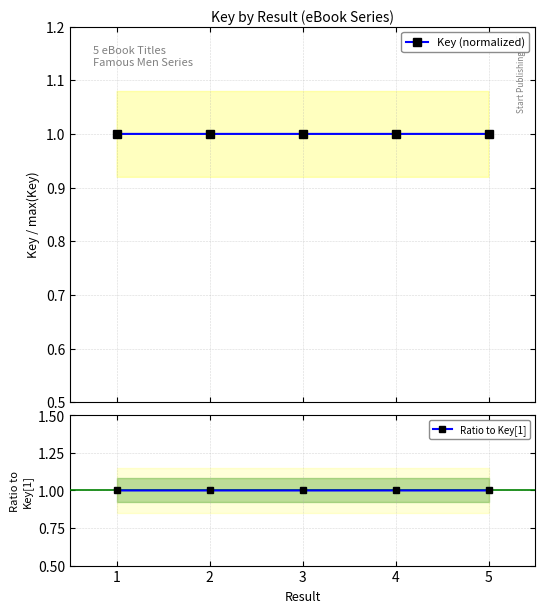

What is the value of the Ratio to Key[1] point at the 3rd from the left?

1.0